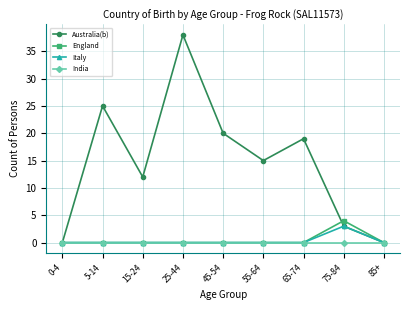

What position from the left is 45-54?

5